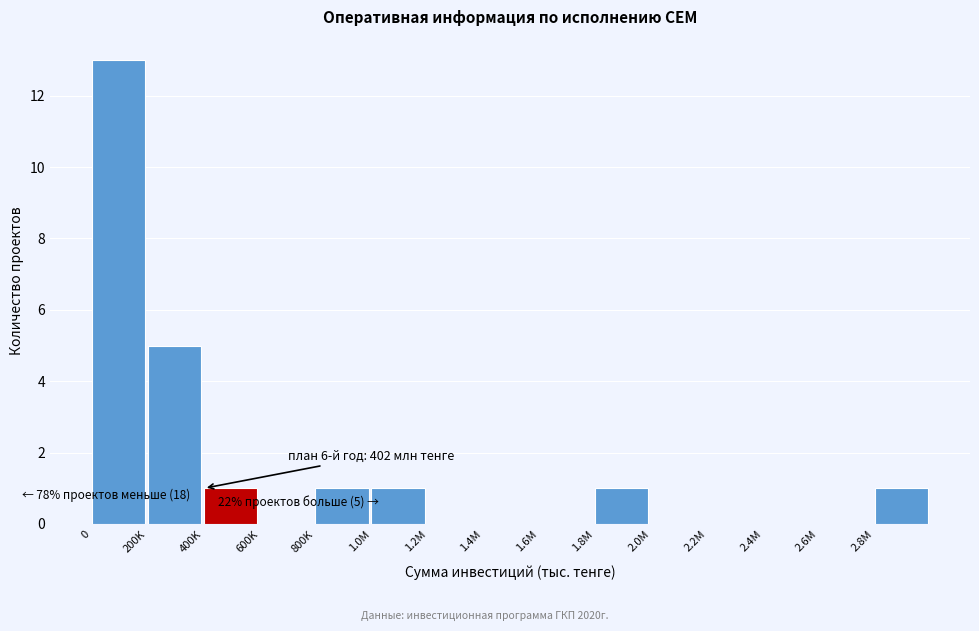

Reading right to left, list all the values displayed in this chart.

2.8M=1	2.6M=0	2.4M=0	2.2M=0	2.0M=0	1.8M=1	1.6M=0	1.4M=0	1.2M=0	1.0M=1	800K=1	600K=0	400K=1	200K=5	0=13